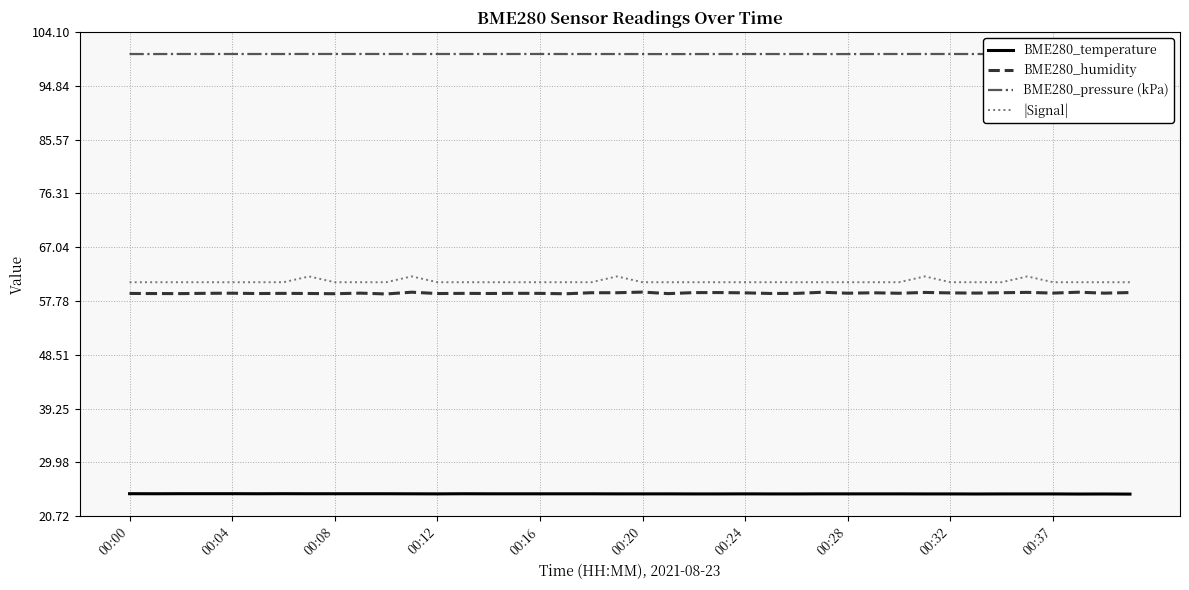

Which series has the largest total across all categories?

BME280_pressure (kPa)